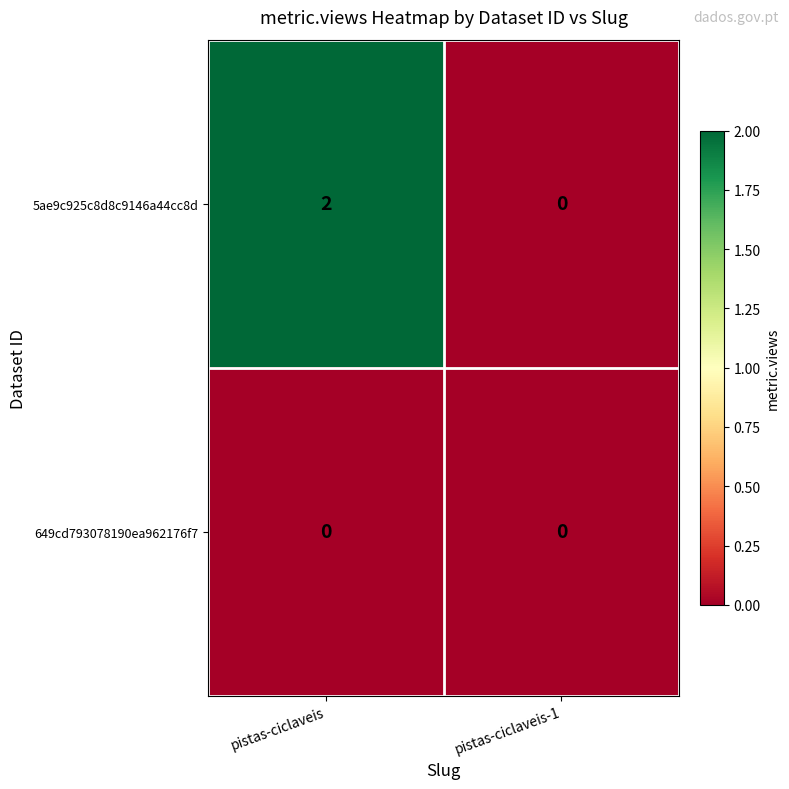

Reading left to right, transcribe all the data shown in this chart.

5ae9c925c8d8c9146a44cc8d: 2	0
649cd793078190ea962176f7: 0	0